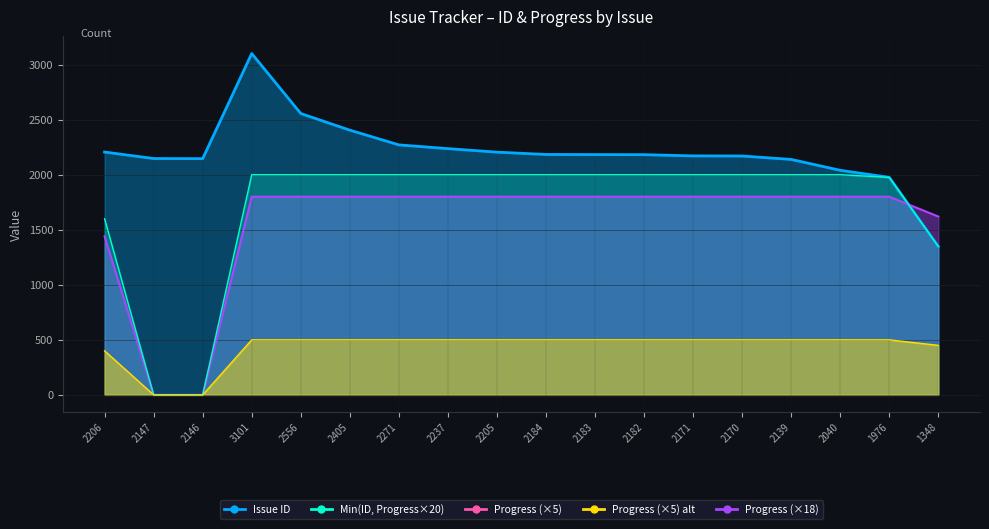

List the labels in order of Issue ID value, largest first.

3101, 2556, 2405, 2271, 2237, 2206, 2205, 2184, 2183, 2182, 2171, 2170, 2147, 2146, 2139, 2040, 1976, 1348